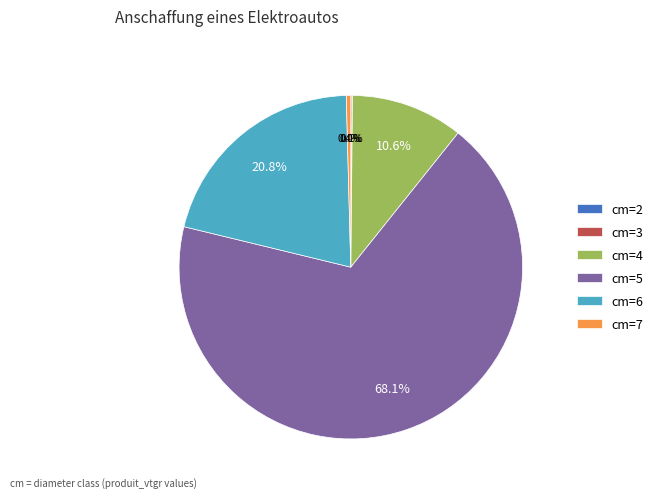

What percentage is NOT represented by cm=5?

31.9%